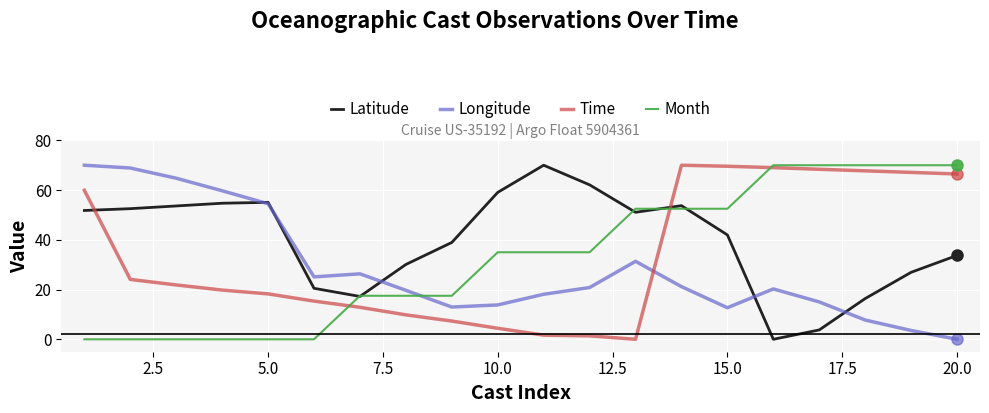

Which series has the largest total across all categories?

Latitude